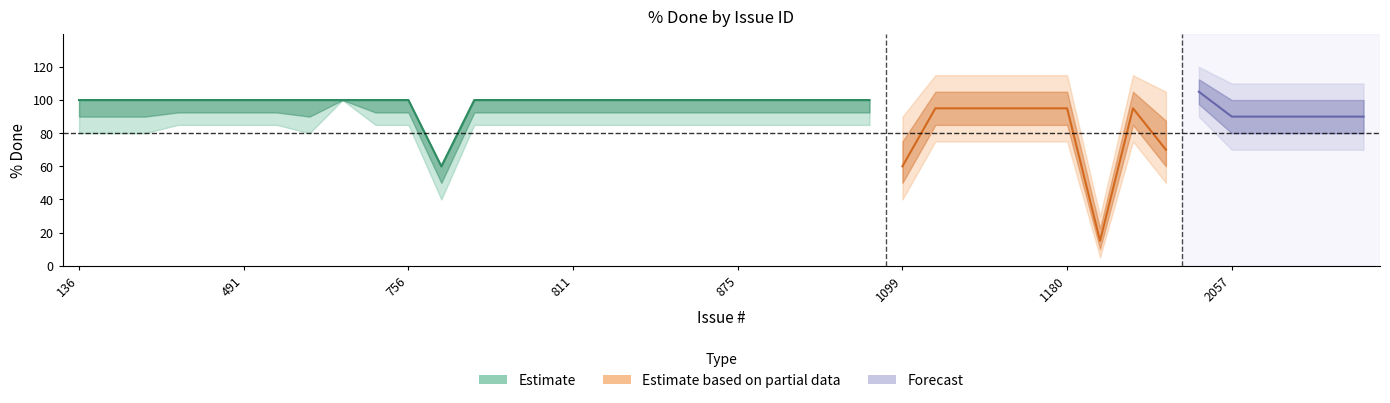

True or false: Forecast and Estimate based on partial data intersect in this chart.

False